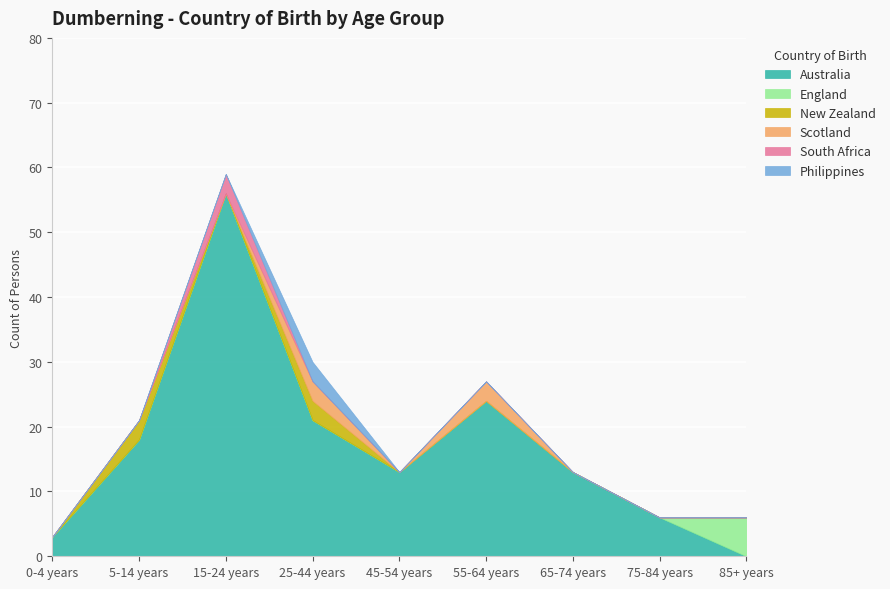

At which label is England closest to 3?

0-4 years